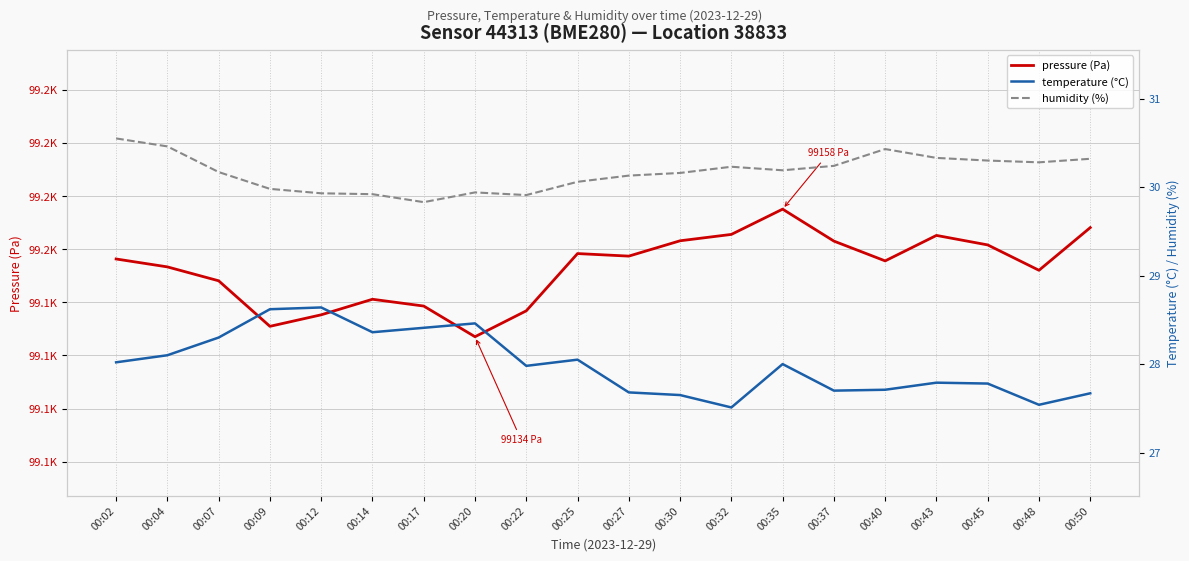

What is the difference between the temperature (°C) values at 00:22 and 00:12?

0.7